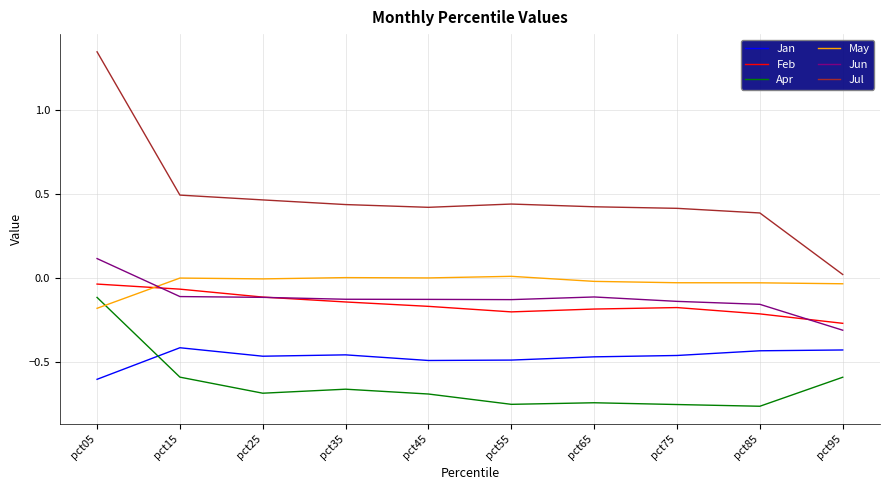

The value of Feb at pct15 is -0.1. True or false?

True